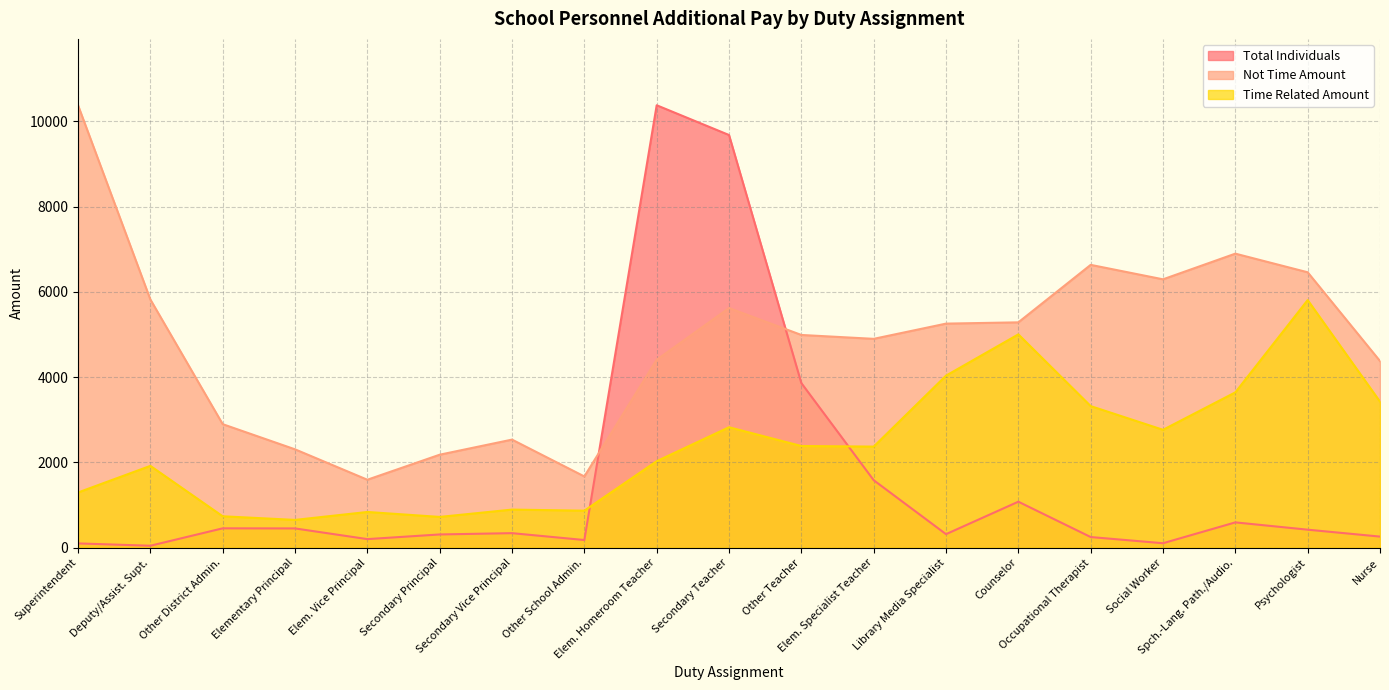

Where is the first local minimum for Time Related Amount?

Elementary Principal